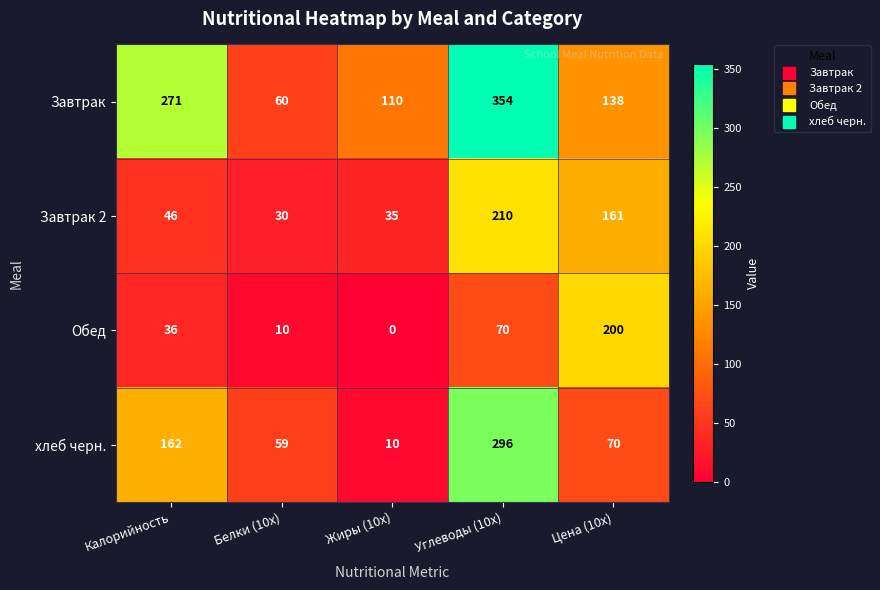

Which category has the lowest value in the Завтрак 2 series?

Белки (10x)